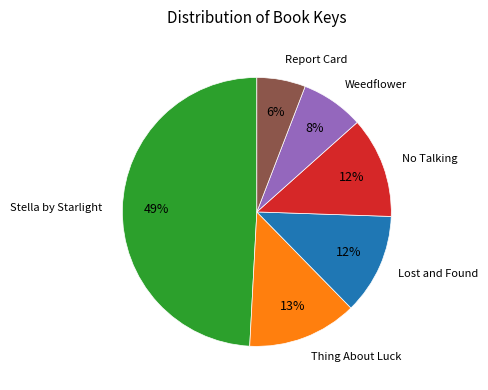

How many slices are in this pie chart?

6